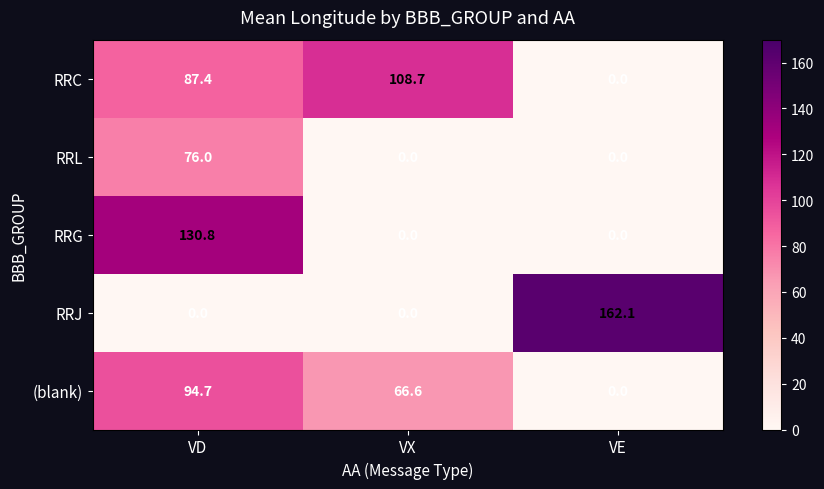

Which category has the highest value in the RRL series?

VD